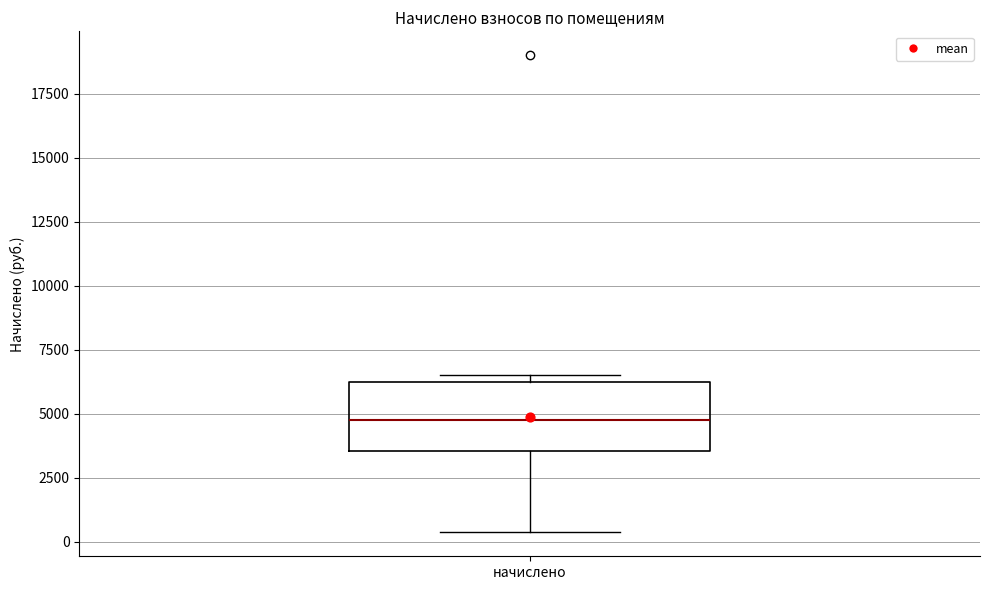

Transcribe this box plot: give where the median line is, the range the box spans, and where the two whiskers end, as read against the y-axis. The values are not printed on the chart, so give them approximately, as read against the axis.

median 5000, box 3500 to 6500, whiskers 500 to 6500 (just above the box's upper edge)